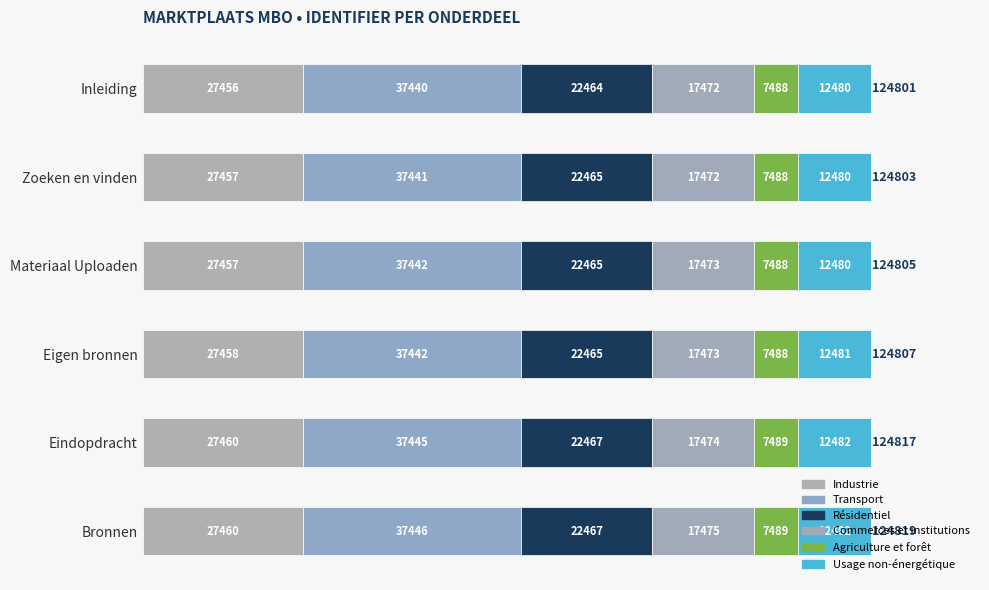

How many data points in Industrie are less than 27458?

3